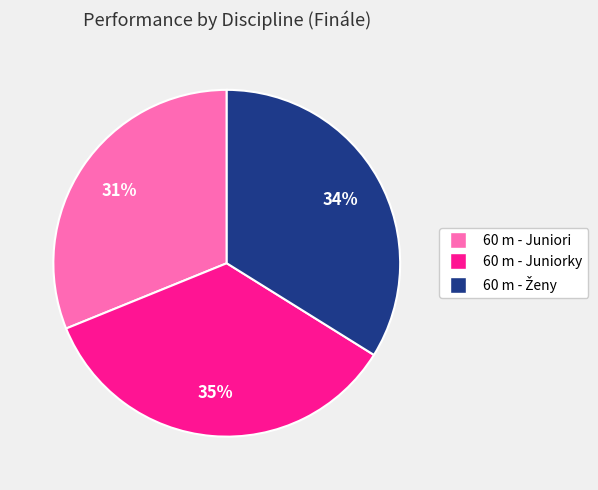

To the nearest percent, what is the difference between the largest and smallest slice percentages?

4%